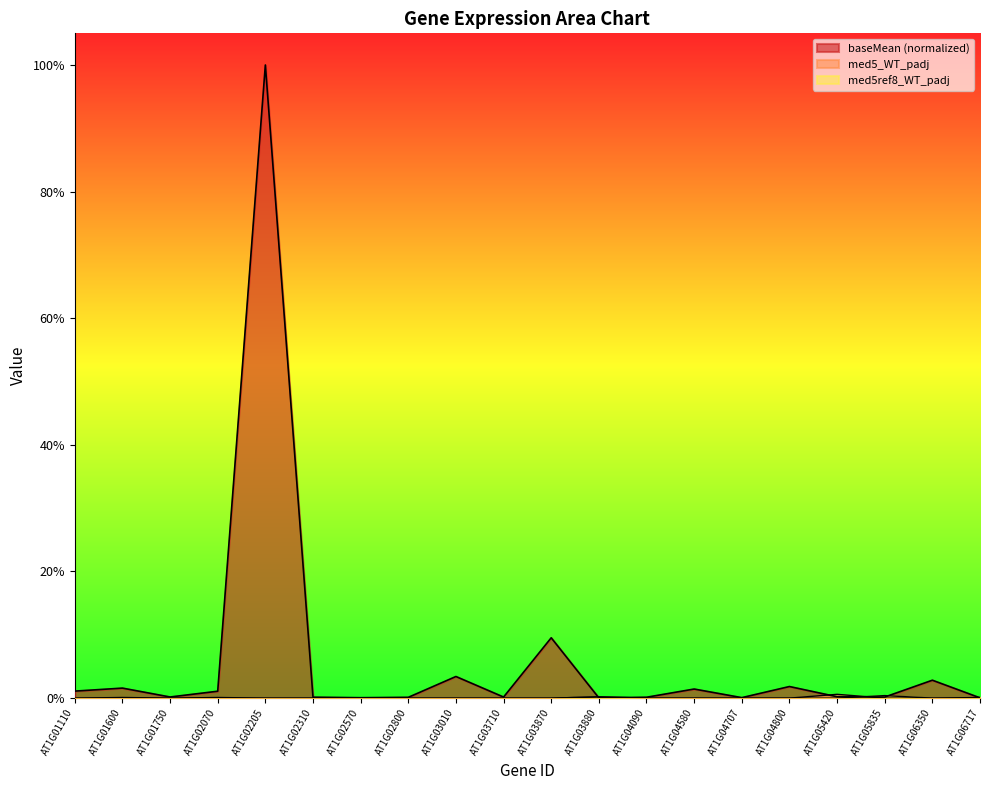

Rank the series by their maximum value, from lowest to highest.

med5ref8_WT_padj, med5_WT_padj, baseMean